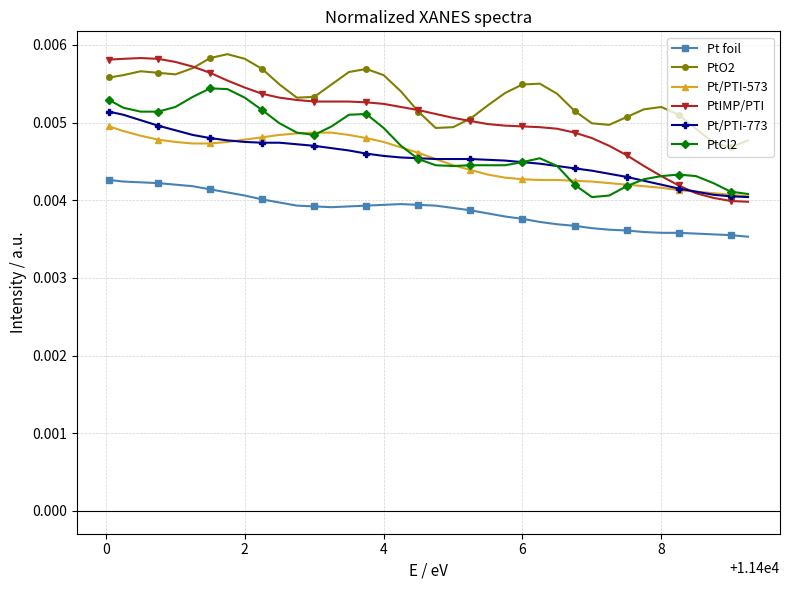

Which series has the largest range (max minus min)?

PtIMP/PTI